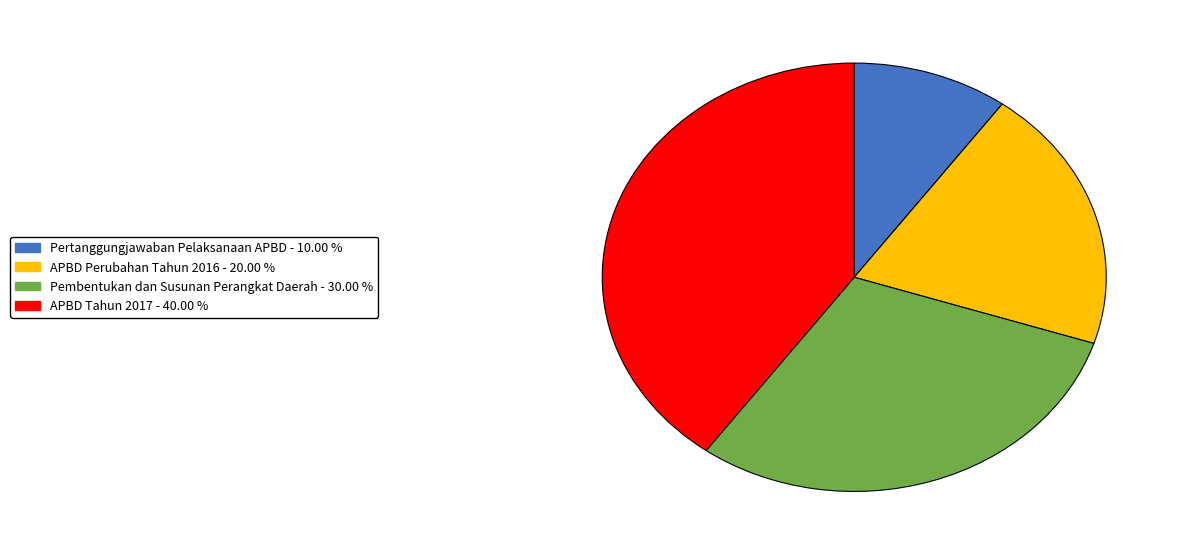

How many segments does this pie chart have?

4